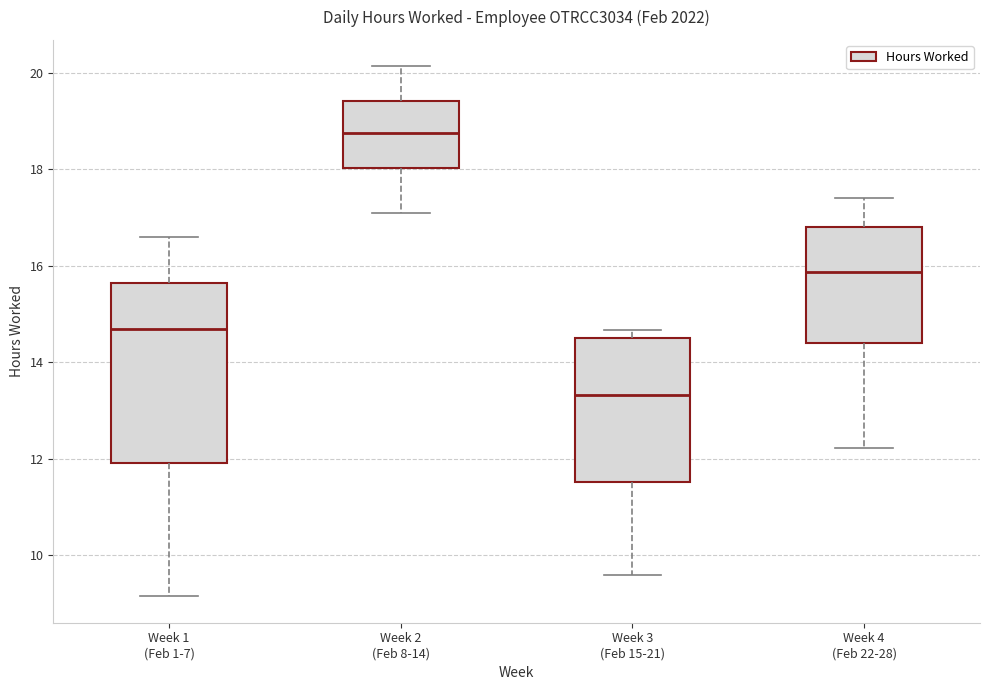

Comparing the boxes themselves (not the whiskers), which one is the tallest?

Week 1 (Feb 1-7)